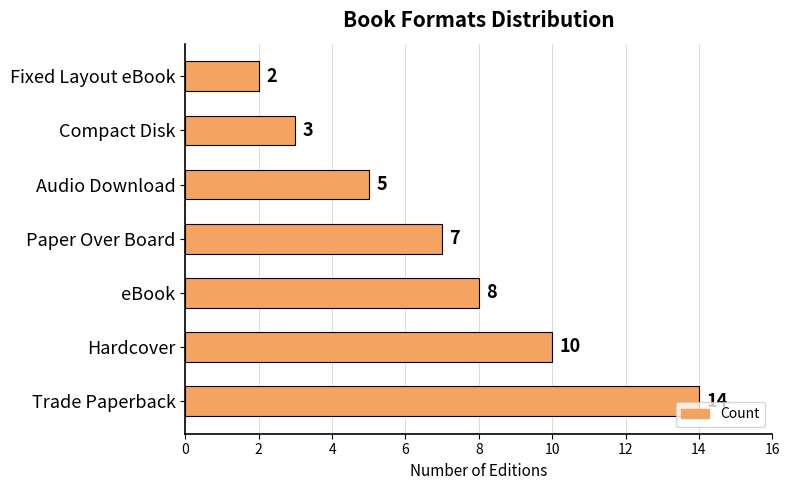

True or false: the data shows 14 at Trade Paperback.

True